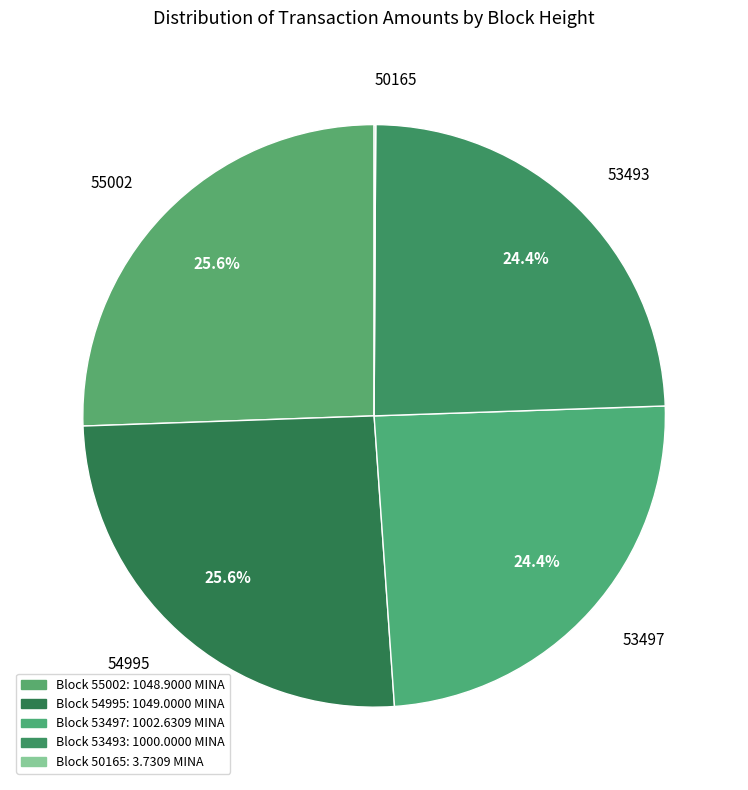

What portion of the pie excludes 53497?

75.6%